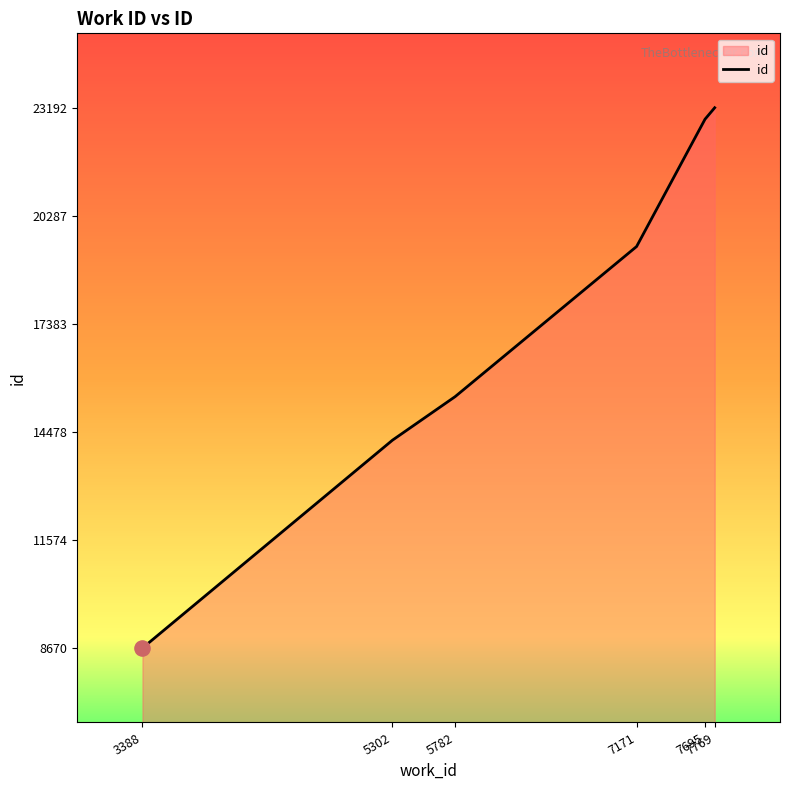

What is the change in value from 3388 to 7695?

+14214